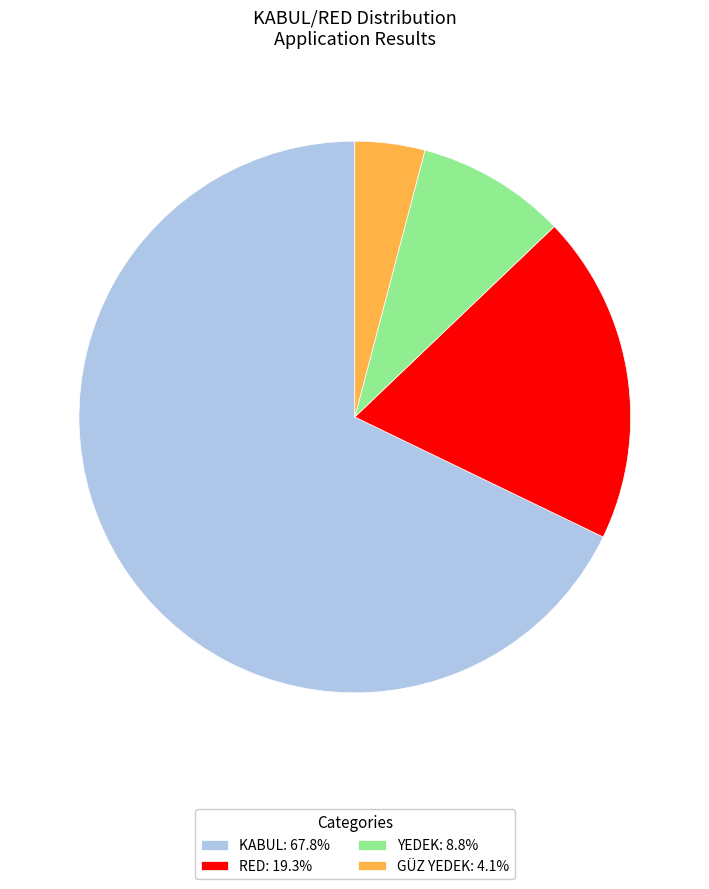

What is the ratio of the value at YEDEK: 8.8% to the value at GÜZ YEDEK: 4.1%?

2.1